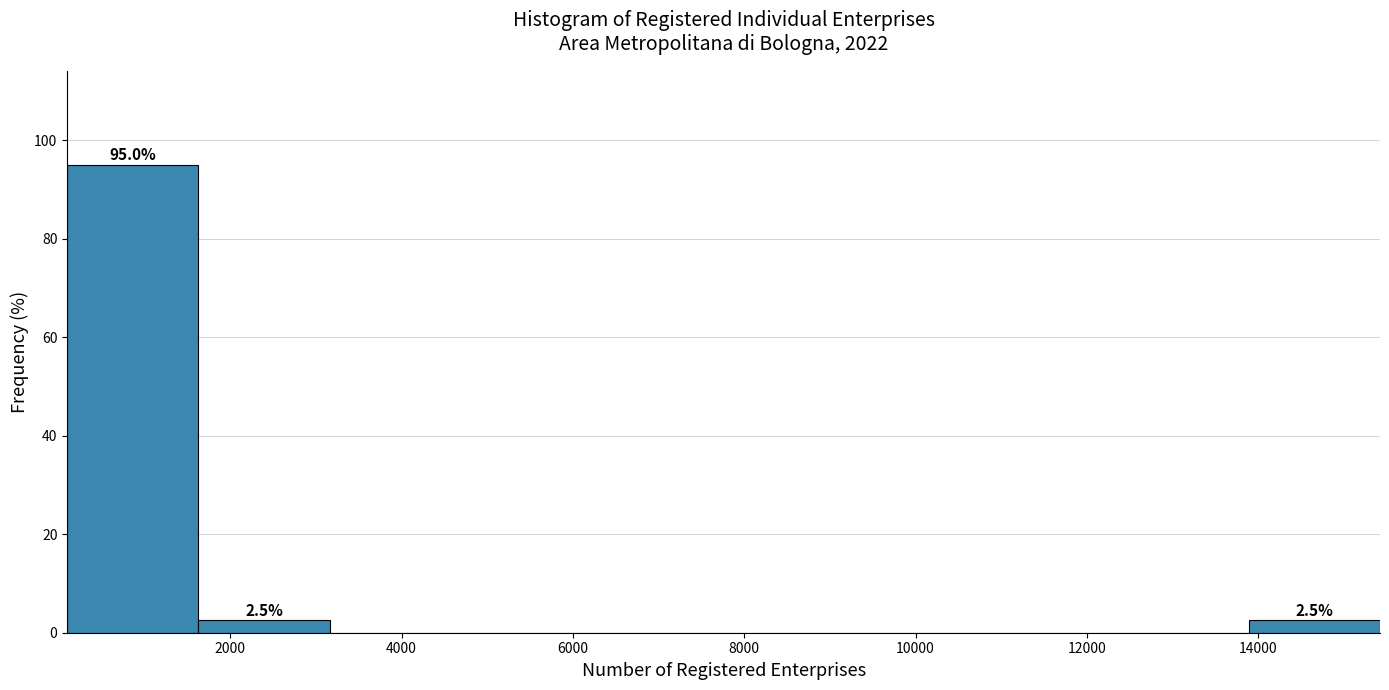

Over which range of the x-axis is the bar tallest?

0 to 1600